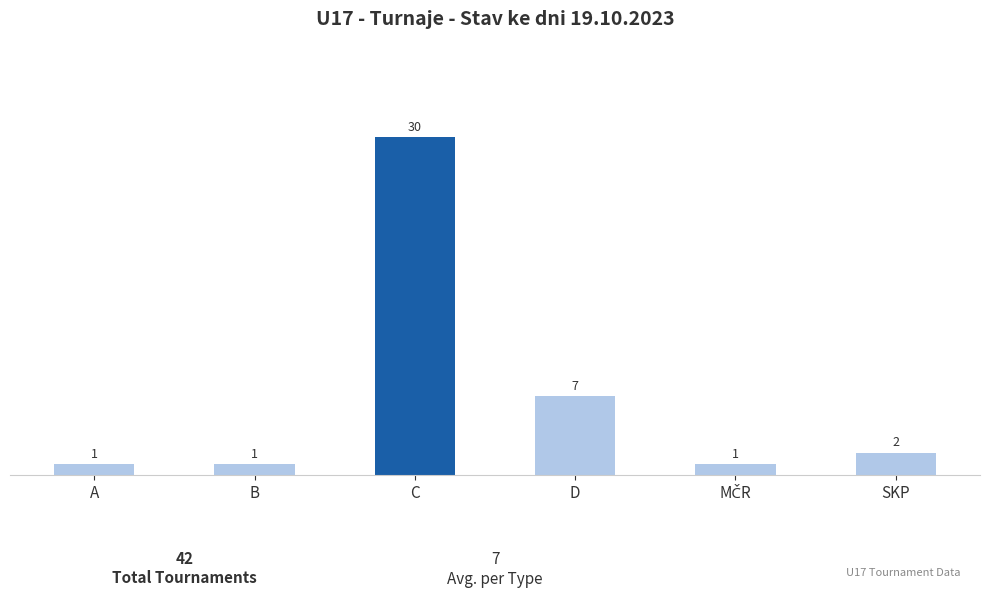

Reading left to right, what are all the values shown in this chart?

1	1	30	7	1	2